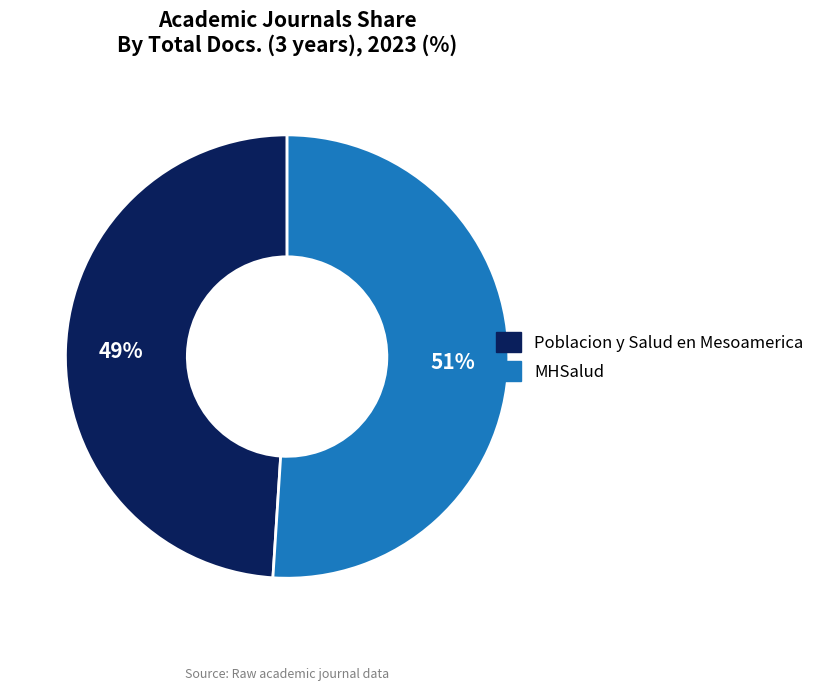

True or false: MHSalud accounts for 45% of the total.

False